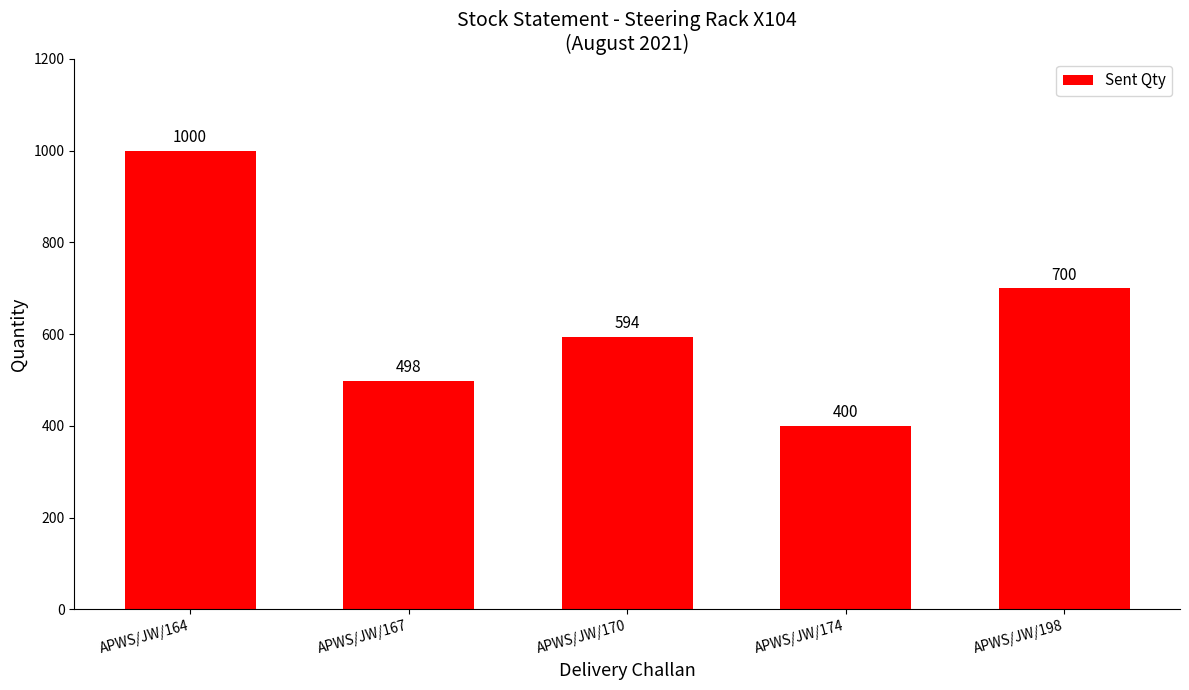

Between APWS/JW/198 and APWS/JW/170, which is larger?

APWS/JW/198